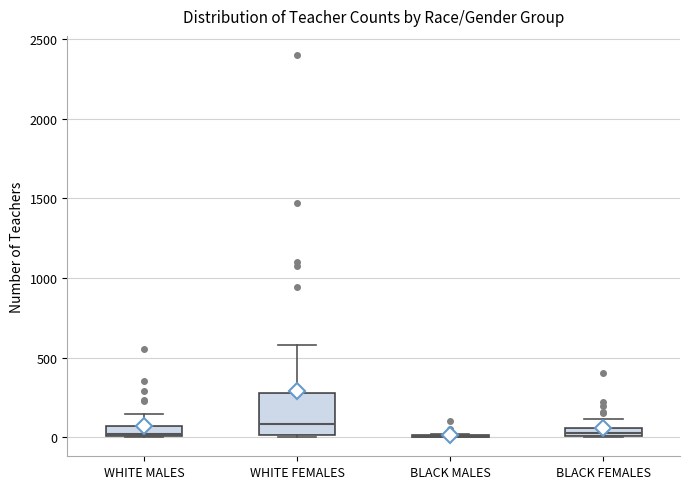

Which box is the tallest, from its lower edge to its upper edge?

WHITE FEMALES